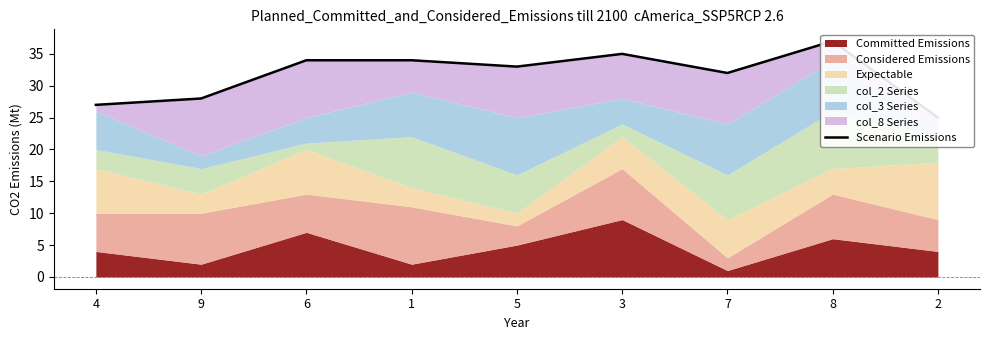

What is the label of the 1st point from the right?

2